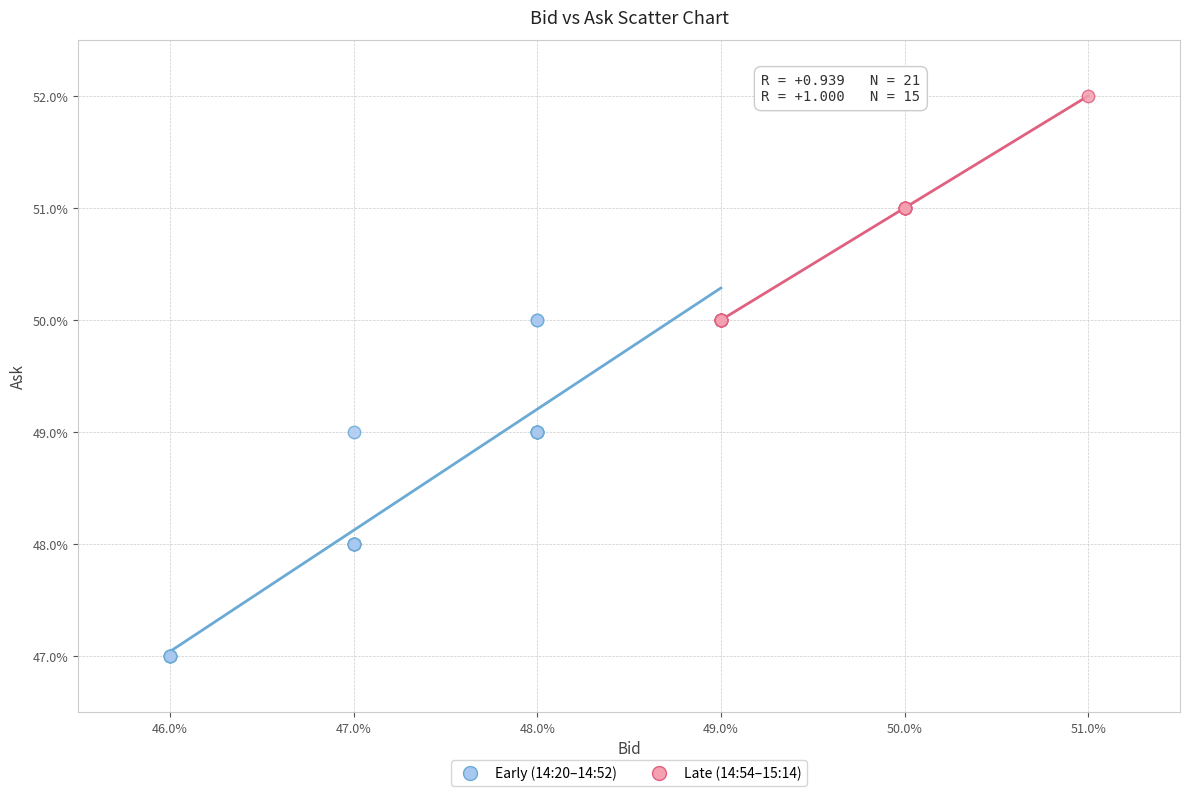

What are all the series names shown in the legend?

Early (14:20–14:52), Late (14:54–15:14)